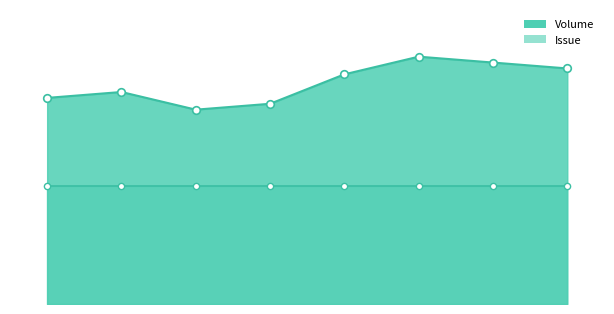

What is the change in value from 1 to 6?

+5